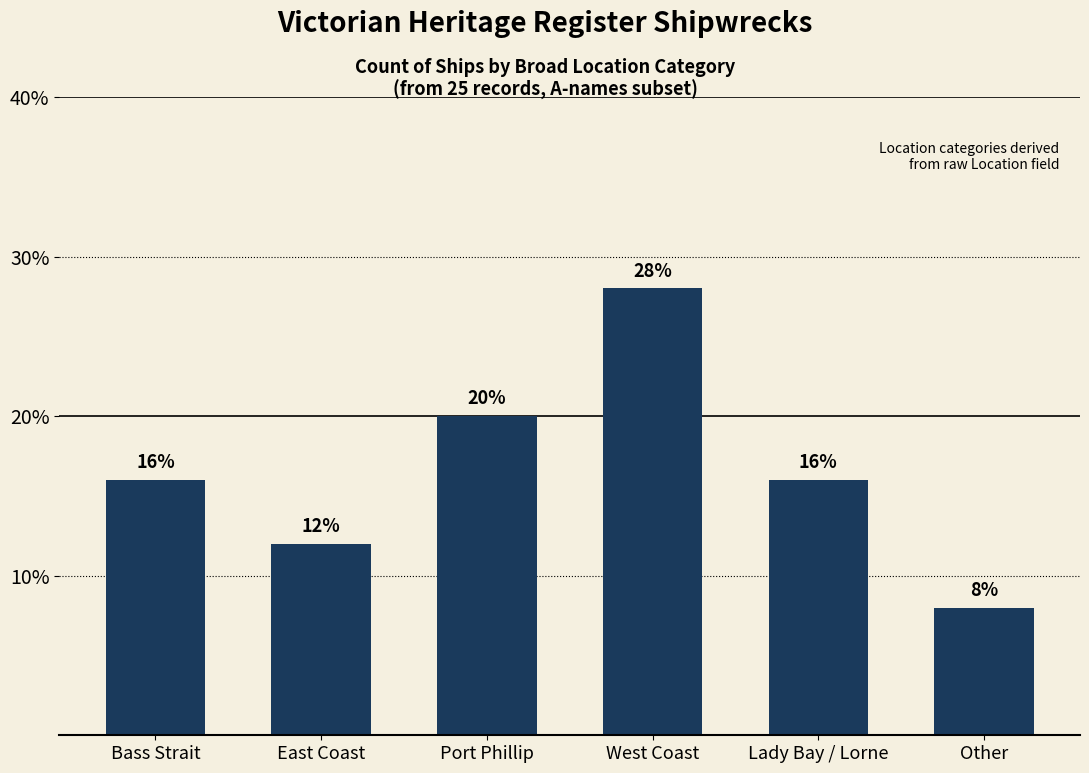

Count the number of categories in the chart.

6